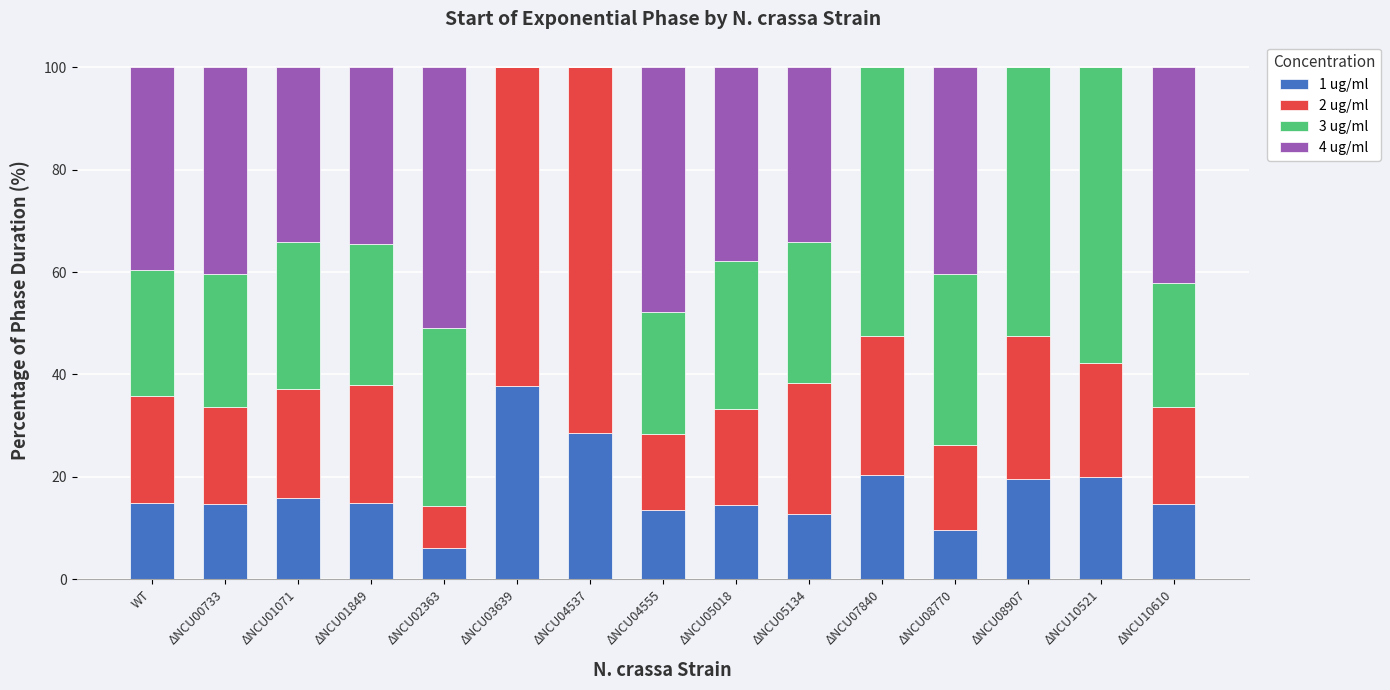

What is the total value across all series at ΔNCU08907?

100.0